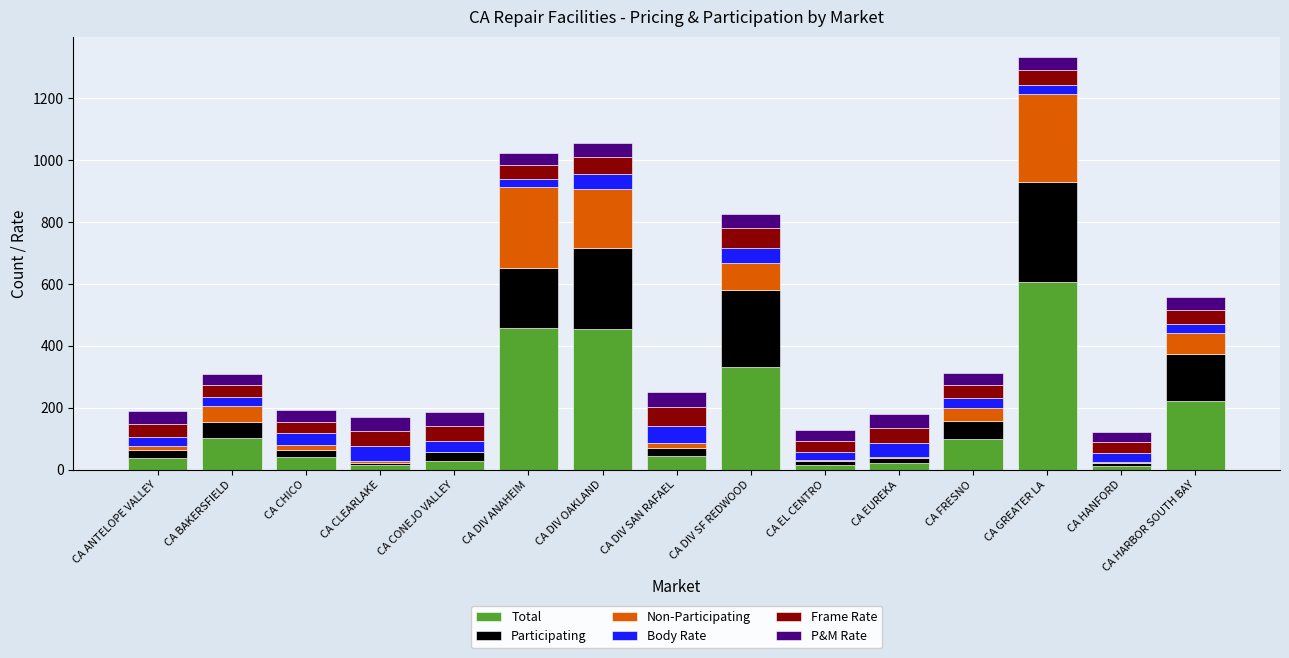

Are the bars horizontal?

No